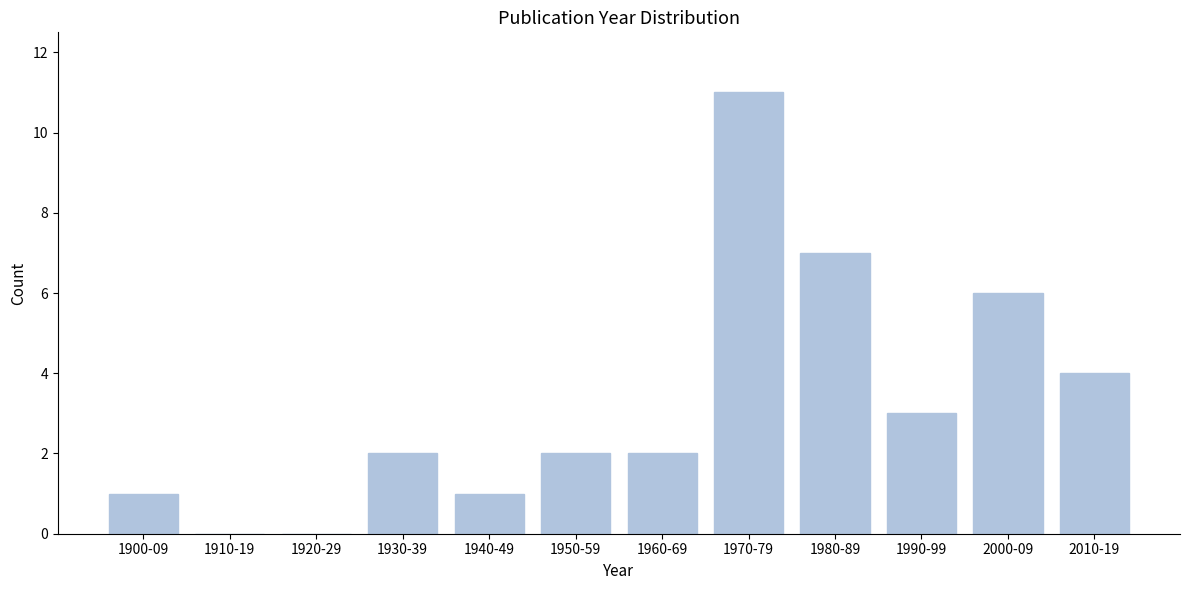

Reading right to left, transcribe all the data shown in this chart.

2010-19=4	2000-09=6	1990-99=3	1980-89=7	1970-79=11	1960-69=2	1950-59=2	1940-49=1	1930-39=2	1920-29=0	1910-19=0	1900-09=1